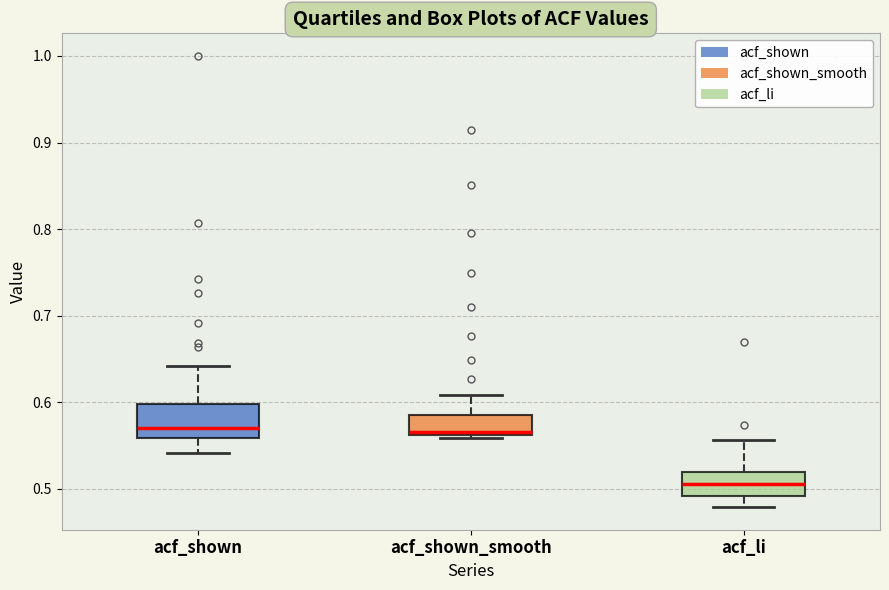

Which box is the tallest, from its lower edge to its upper edge?

acf_shown